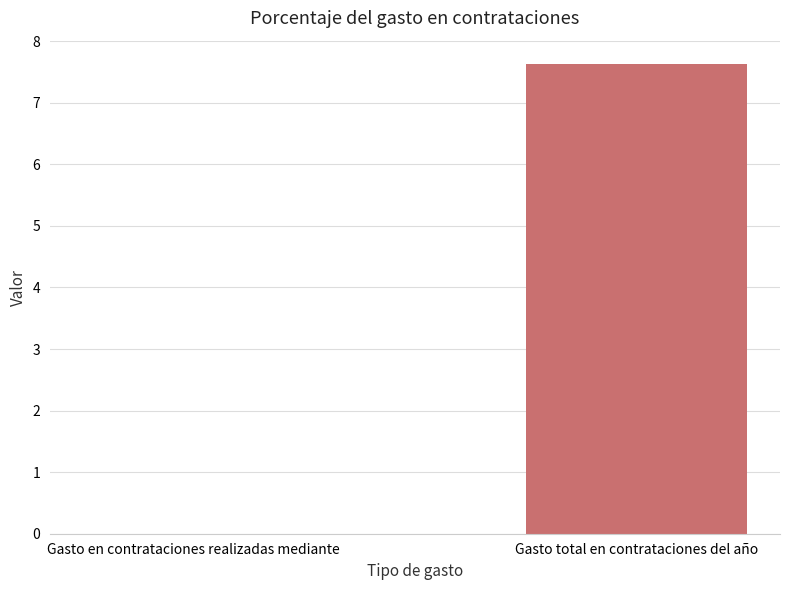

Are the bars horizontal?

No